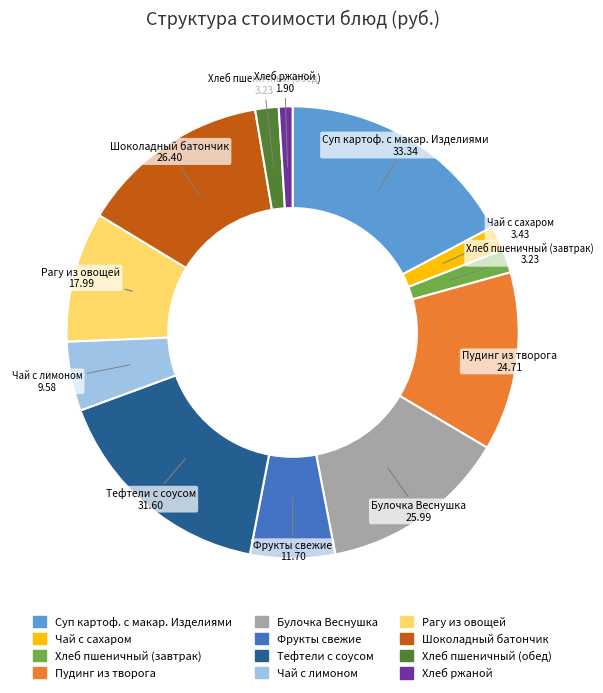

Combined, do Хлеб ржаной and Суп картоф. с макар. Изделиями account for over 50%?

No